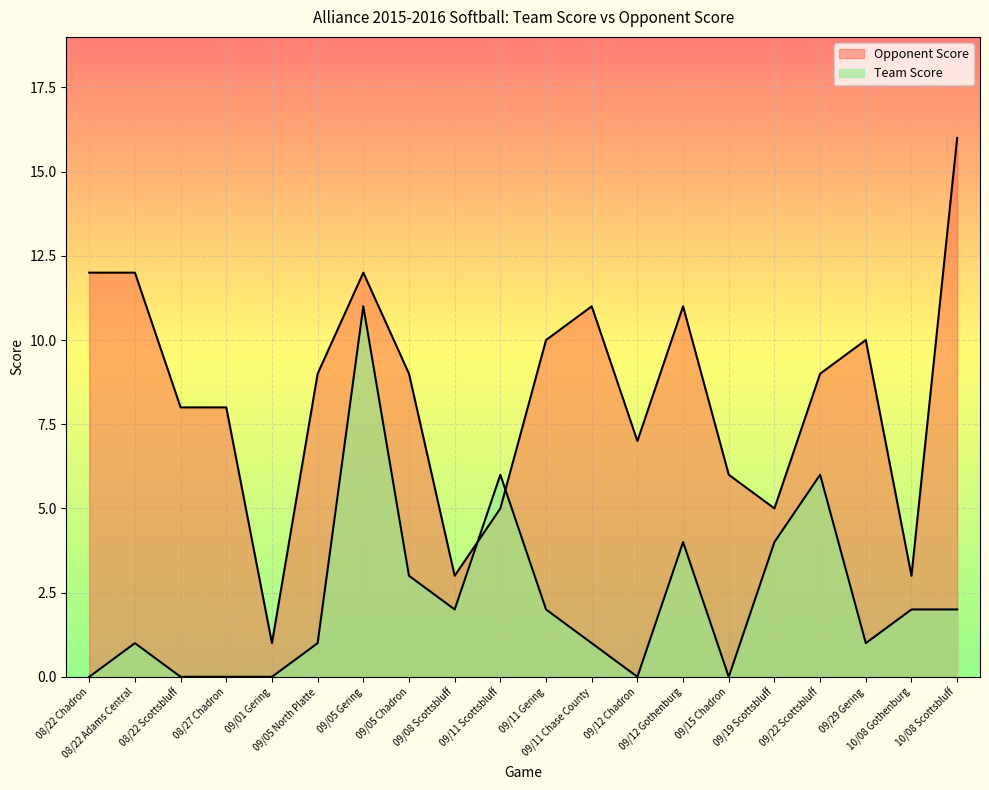

List the series in order of their peak value, lowest first.

Team Score, Opponent Score